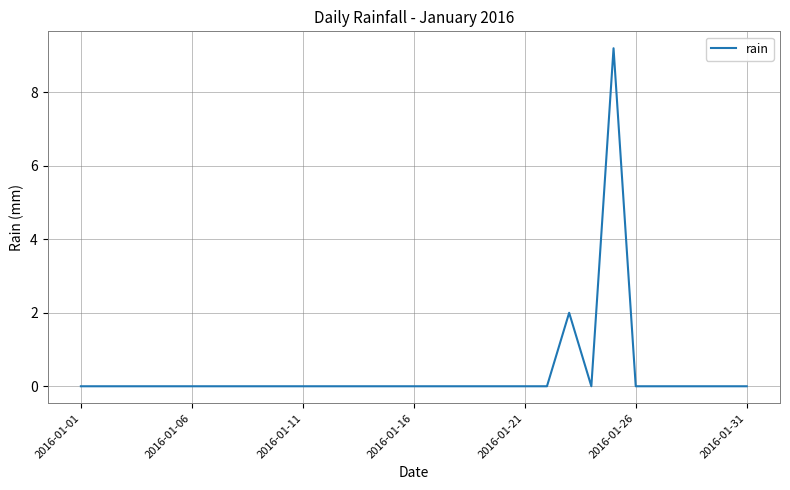

What is the maximum value shown in the chart?

9.2